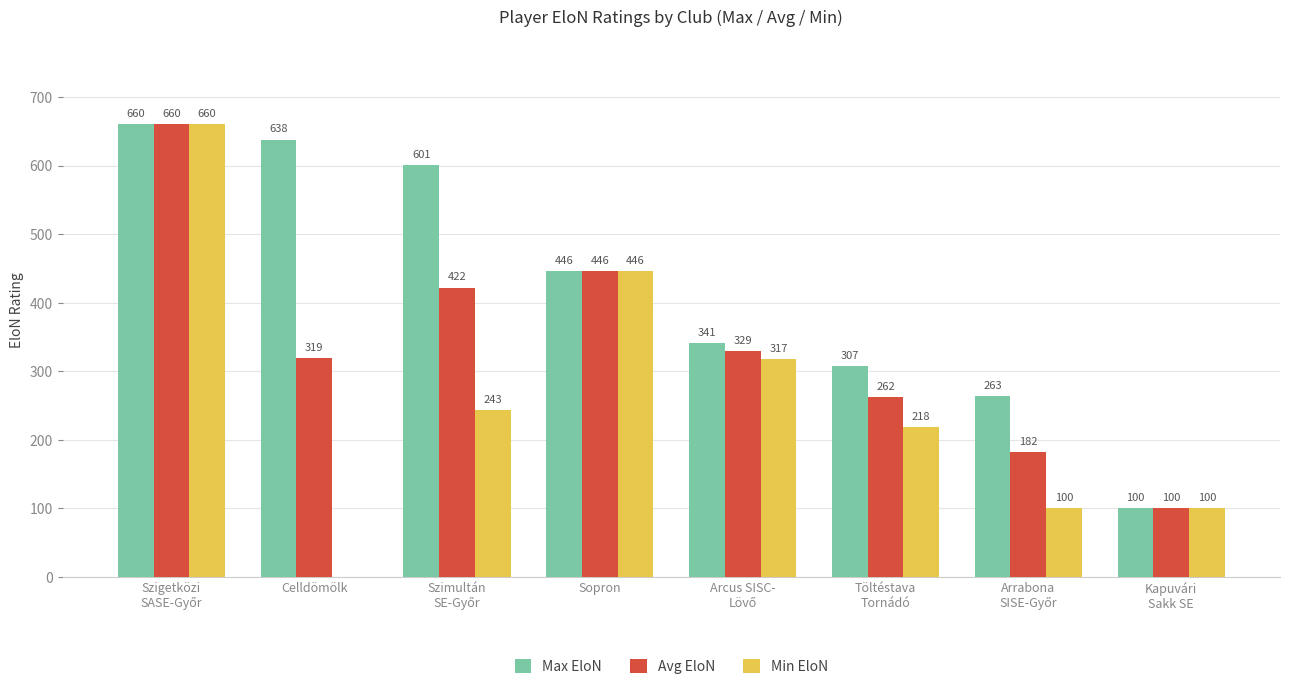

What is the highest value of the Min EloN series?

660.0